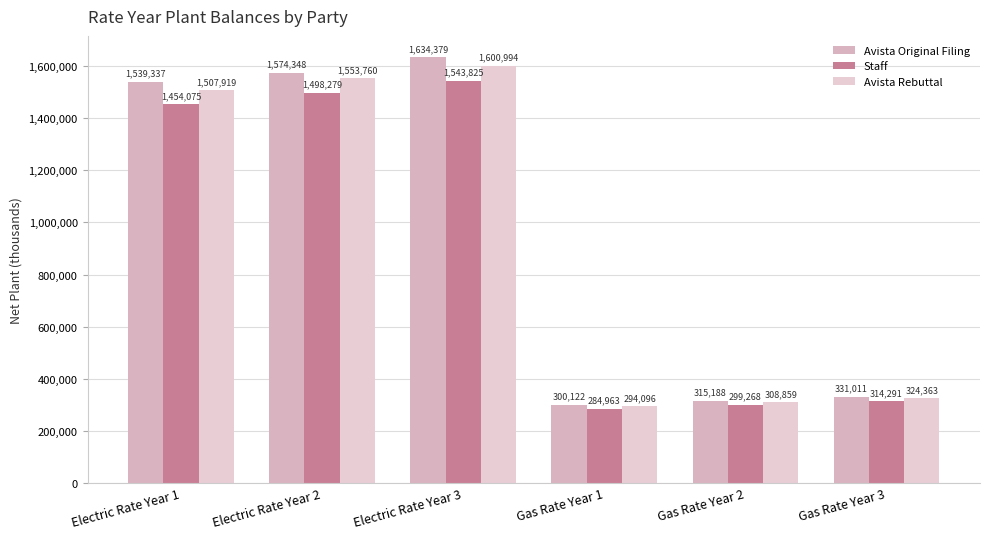

What is the average value of the Avista Rebuttal series?

931665